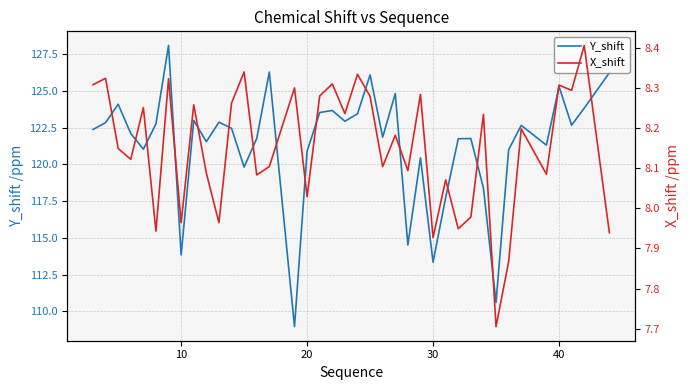

How many values in the X_shift series are below 8?

9